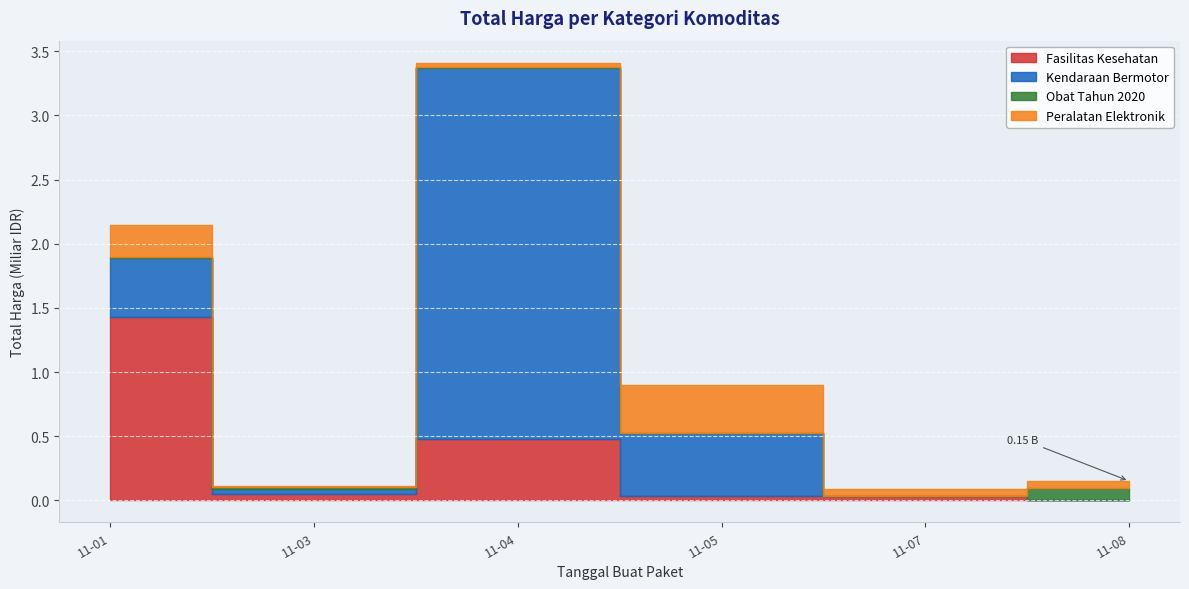

The Peralatan Elektronik series shows 2816855 at 2021-11-03. True or false?

False